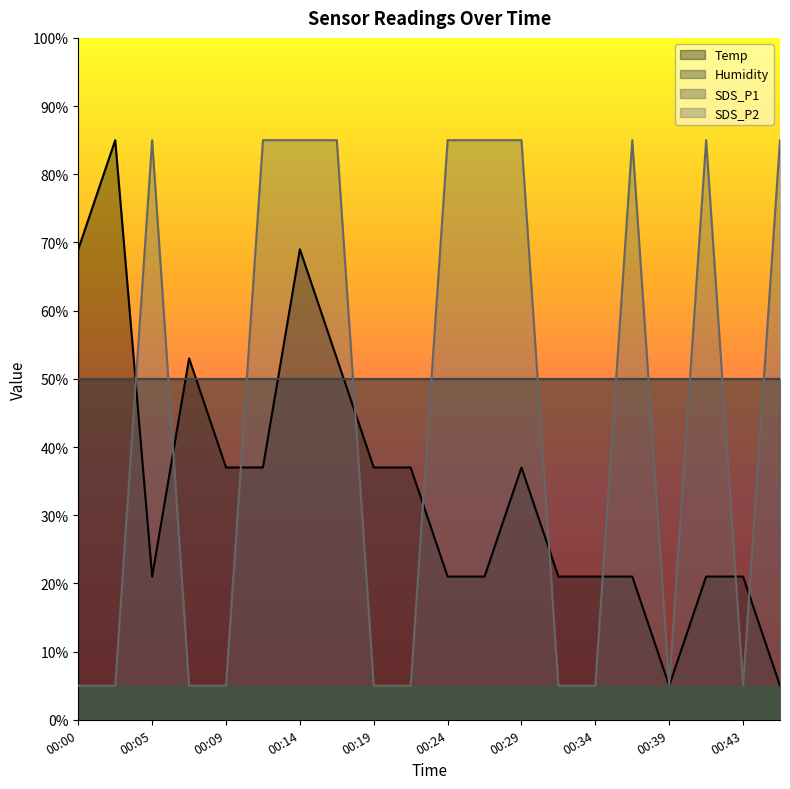

Rank the series at 00:02 from lowest to highest value.

SDS_P2, Temp